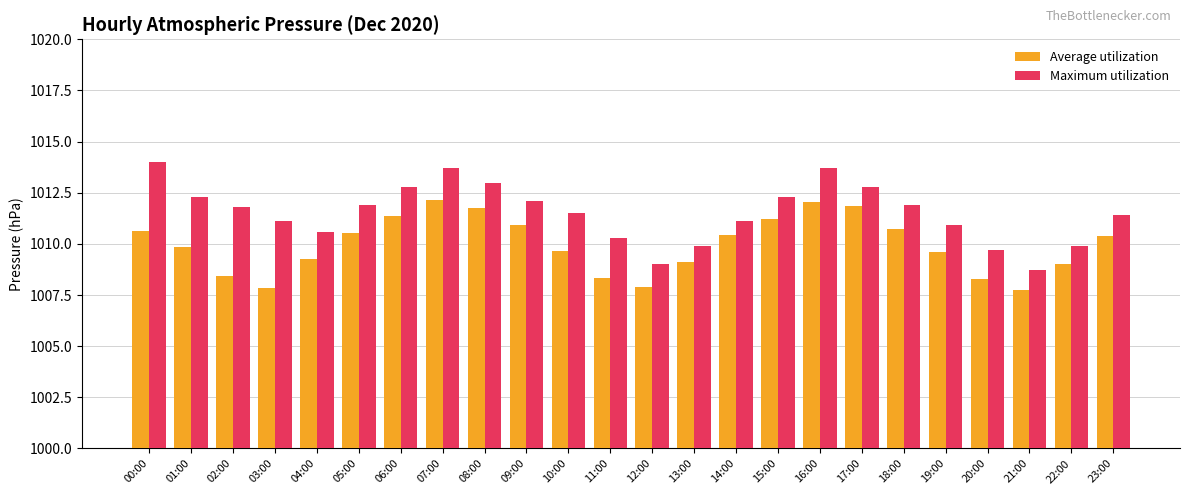

At 16:00, list the series in order from largest to smallest.

Maximum utilization, Average utilization